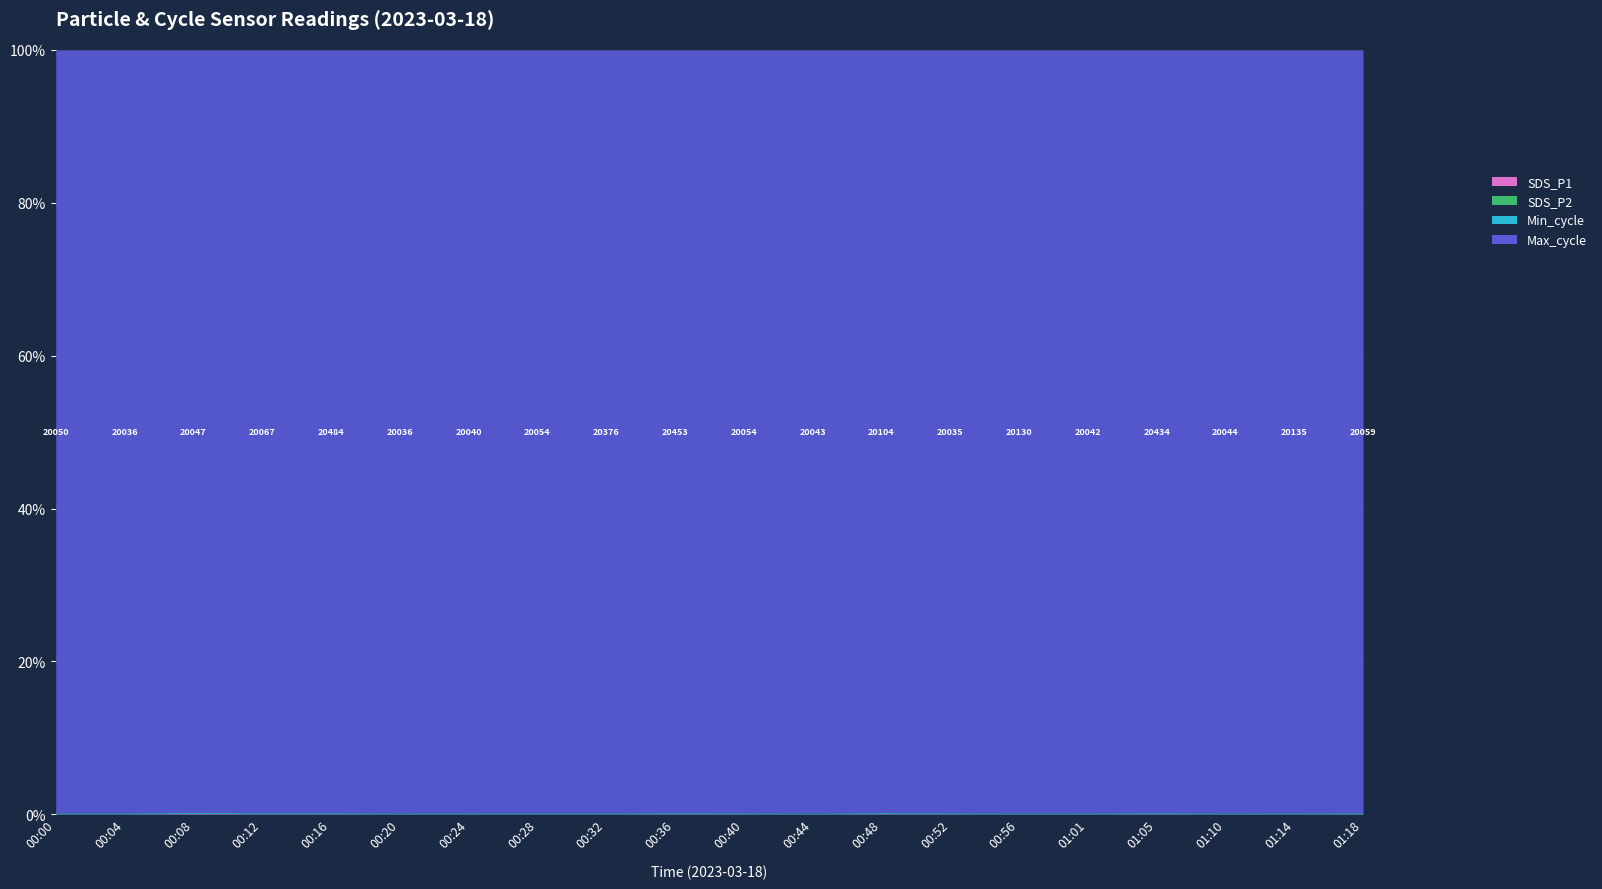

What is the difference between the highest and lowest values at 00:44?

20039.9